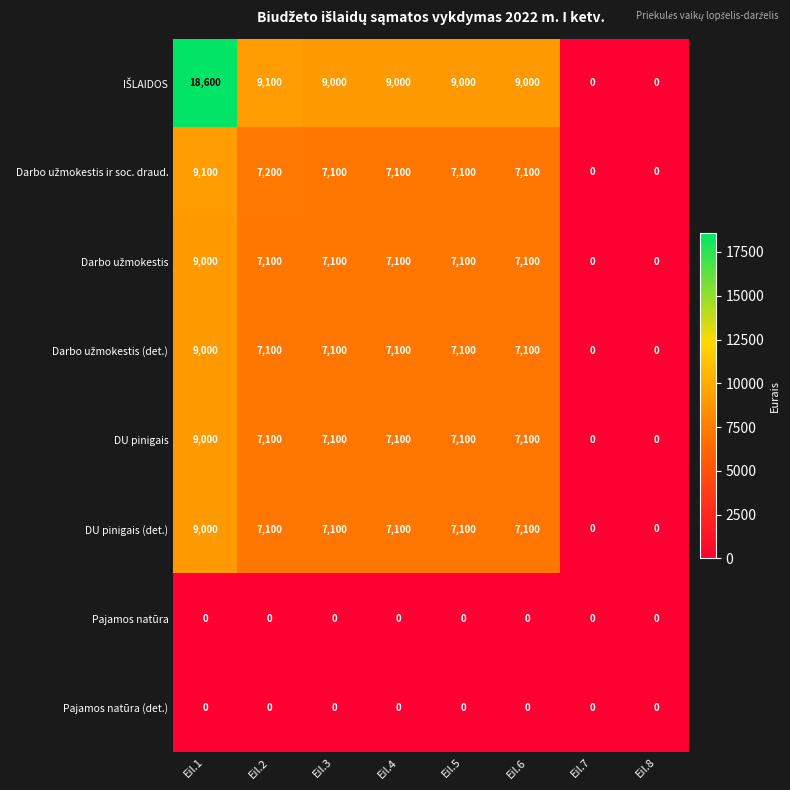

What is the spread (max minus min) of values at Eil.4?

9000